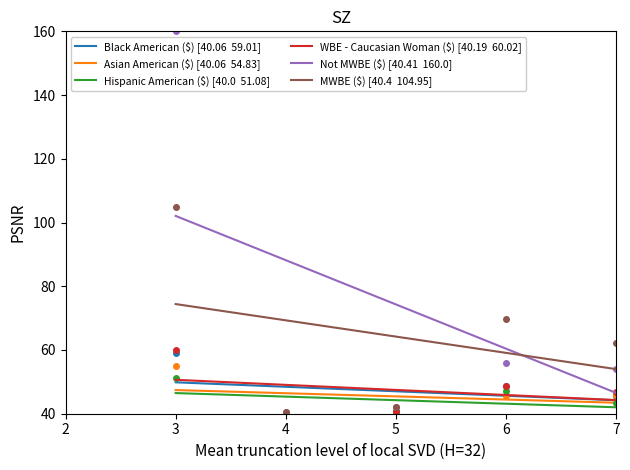

How many values in the Asian American ($) series are below 45?

3